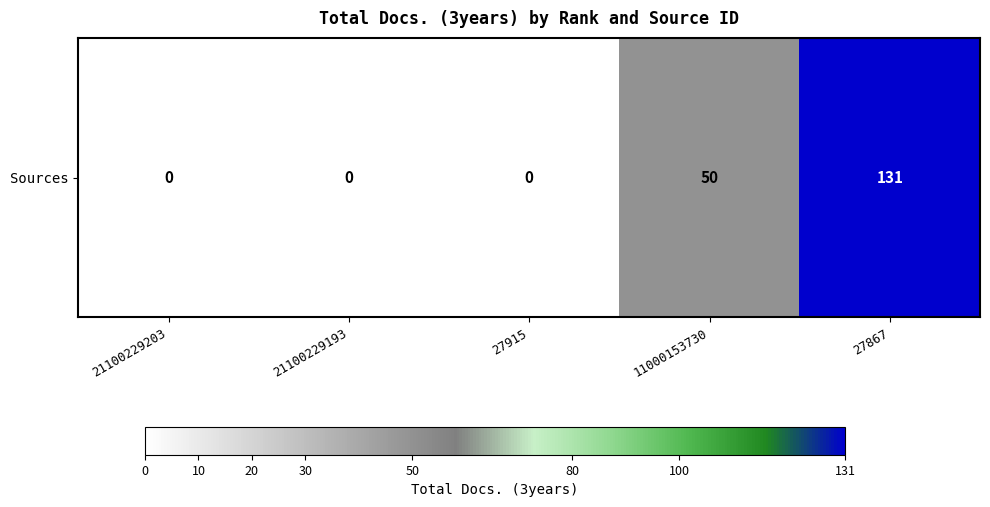

The value at 27867 is 131. True or false?

True